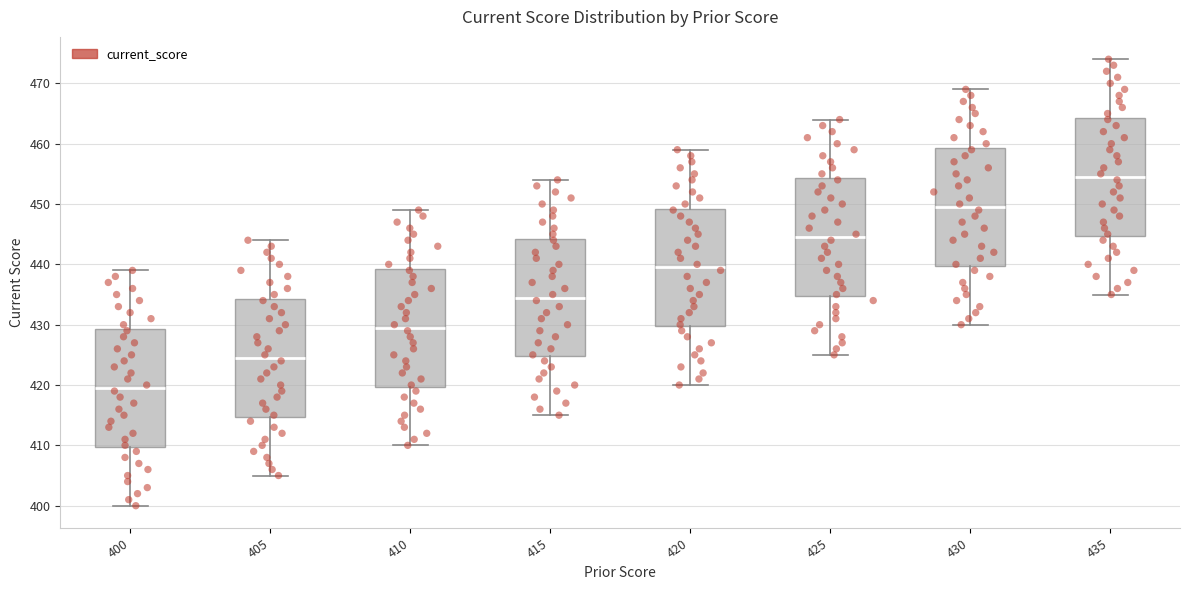

Reading left to right, transcribe this box plot: for each box, give where its median line is, the range the box spans, and where its two whiskers end, as read against the y-axis. The values are not printed on the chart, so give them approximately, as read against the axis.

400: median 420, box 410 to 429, whiskers 400 to 439
405: median 425, box 415 to 434, whiskers 405 to 444
410: median 430, box 420 to 439, whiskers 410 to 449
415: median 435, box 425 to 444, whiskers 415 to 454
420: median 440, box 430 to 449, whiskers 420 to 459
425: median 445, box 435 to 454, whiskers 425 to 464
430: median 450, box 440 to 459, whiskers 430 to 469
435: median 455, box 445 to 464, whiskers 435 to 474